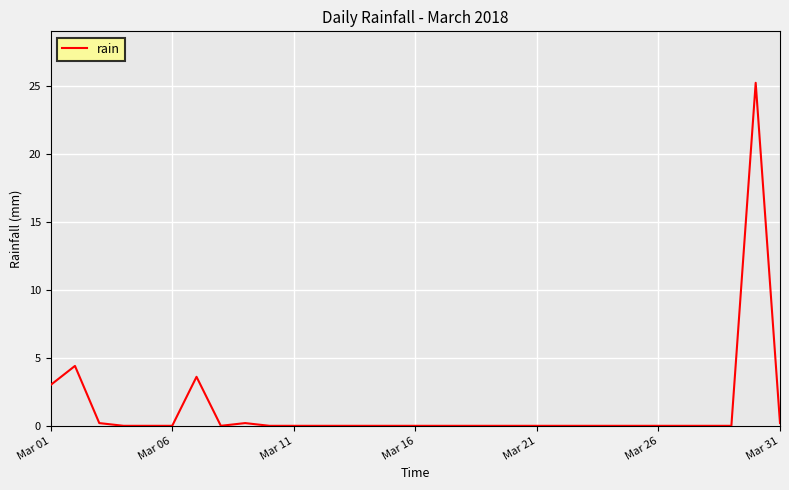

Does the chart display data point markers on the line(s)?

No